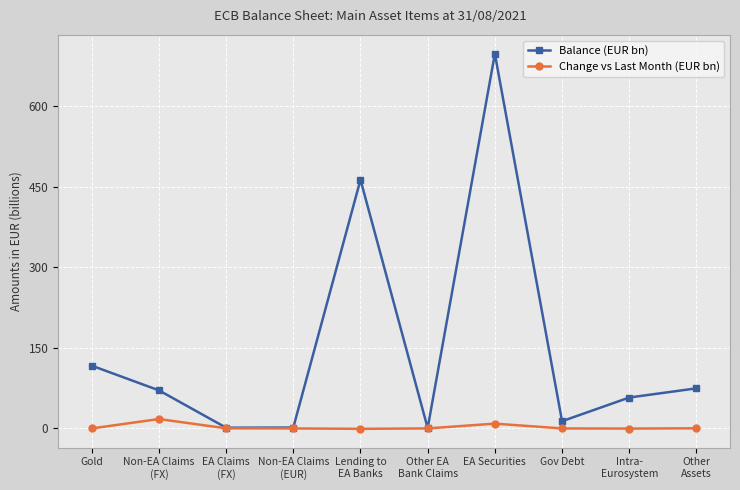

What is the label of the 4th point from the right?

EA Securities